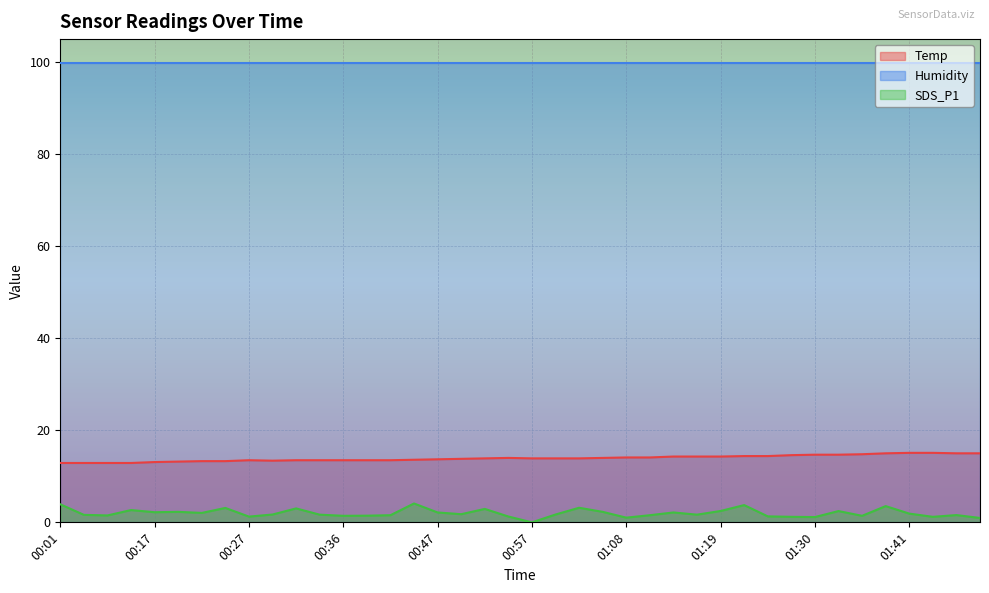

What is the difference between the maximum and minimum values in the Temp series?

2.2